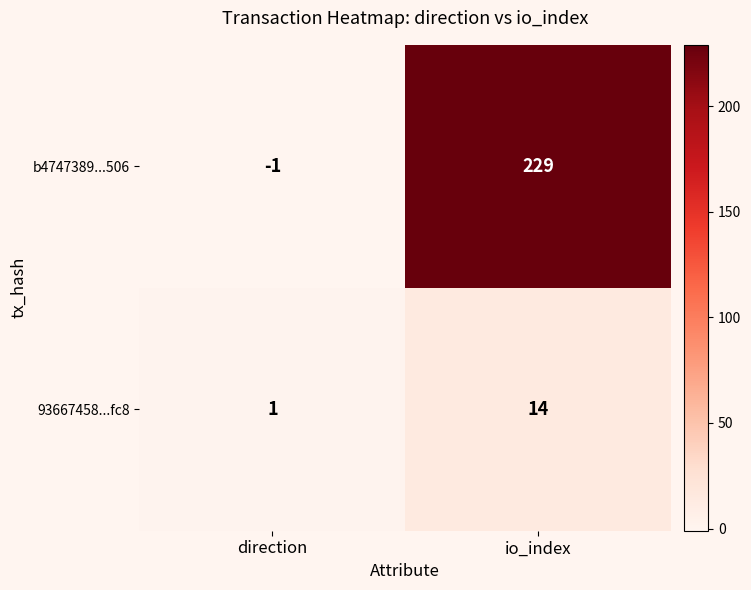

List the series in order of their overall mean, highest first.

b4747389...506, 93667458...fc8